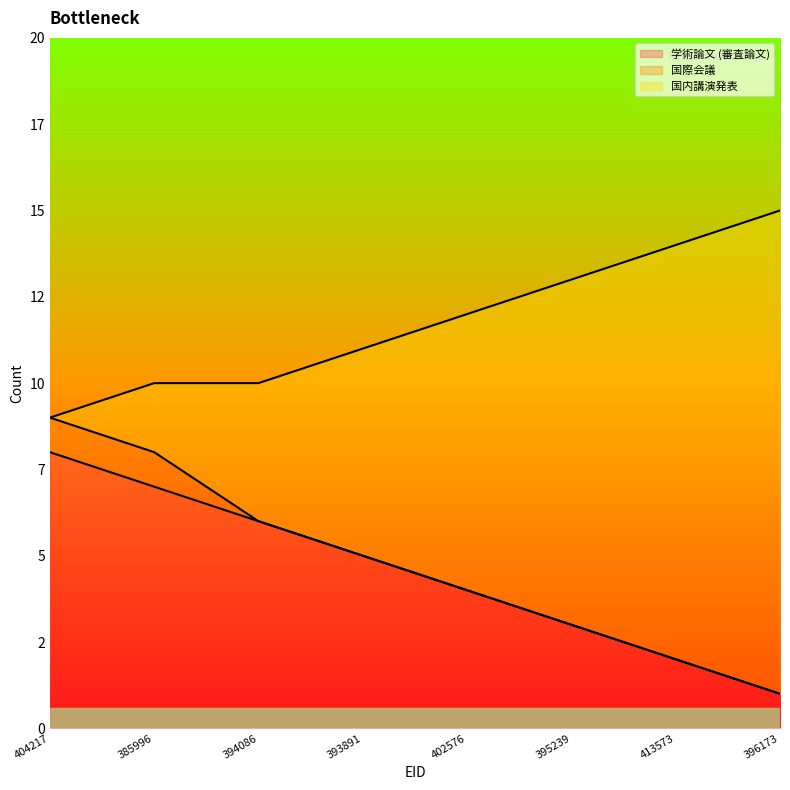

True or false: 学術論文 (審査論文) and 国内講演発表 intersect in this chart.

False